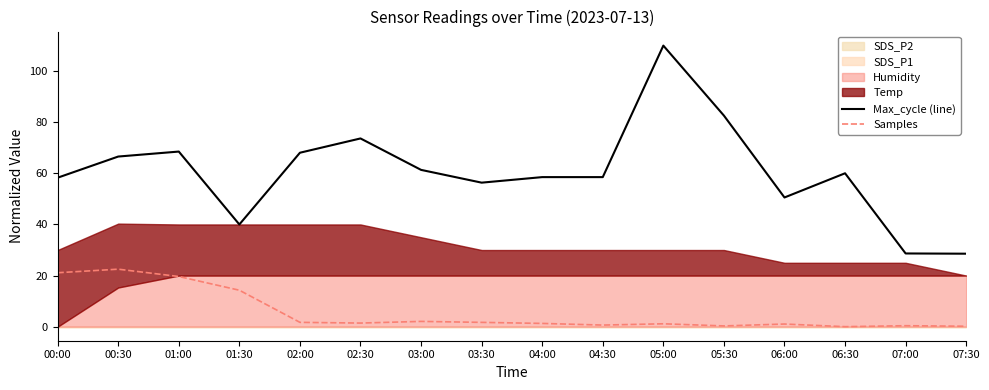

In Samples, how many points are higher than both neighbors (excluding endpoints)?

5